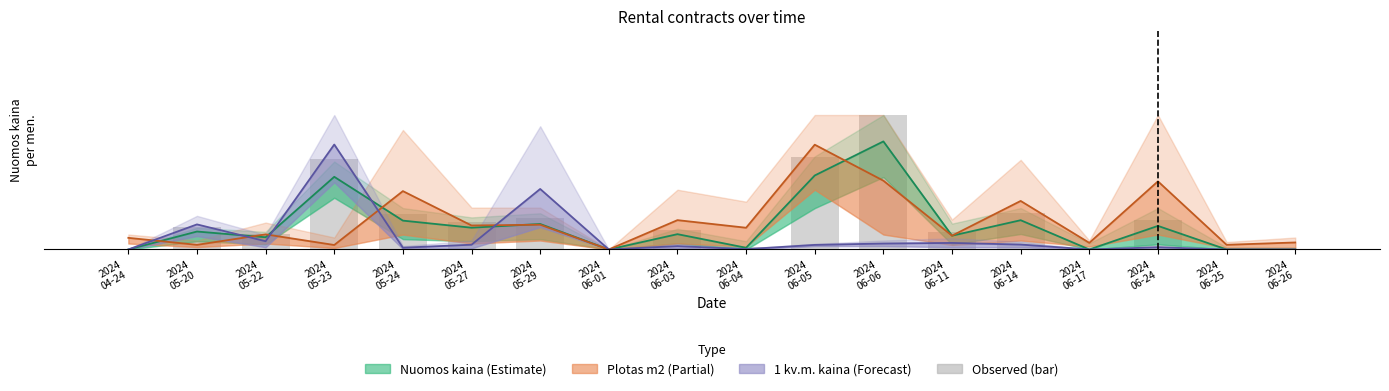

Read the value at 2024
06-03.

11.3